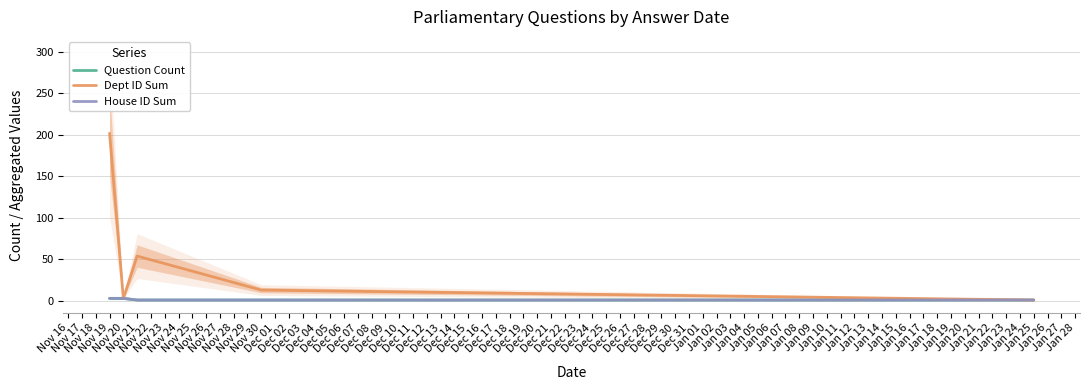

In Dept ID Sum, how many points are lower than both neighbors (excluding endpoints)?

1